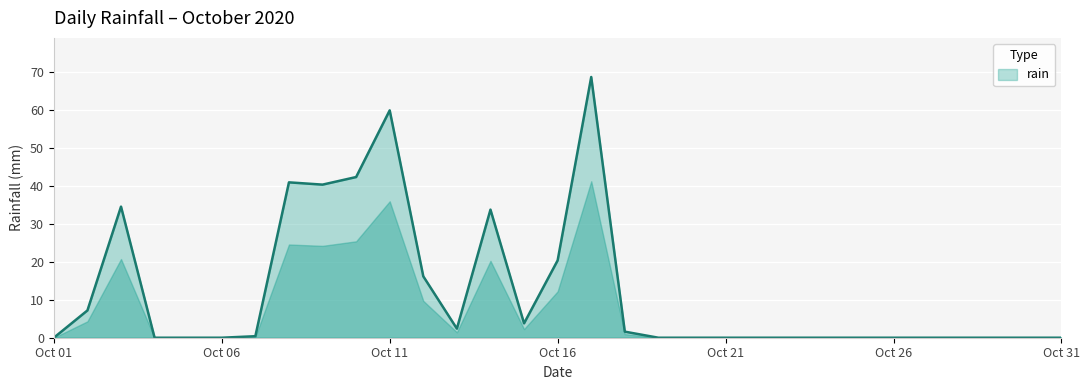

Reading right to left, list all the values displayed in this chart.

0.0	0.0	0.0	0.0	0.0	0.0	0.0	0.0	0.0	0.0	0.0	0.0	0.0	1.6	68.8	20.4	3.8	33.8	2.4	16.2	60.0	42.4	40.4	41.0	0.4	0.0	0.0	0.0	34.6	7.2	0.0